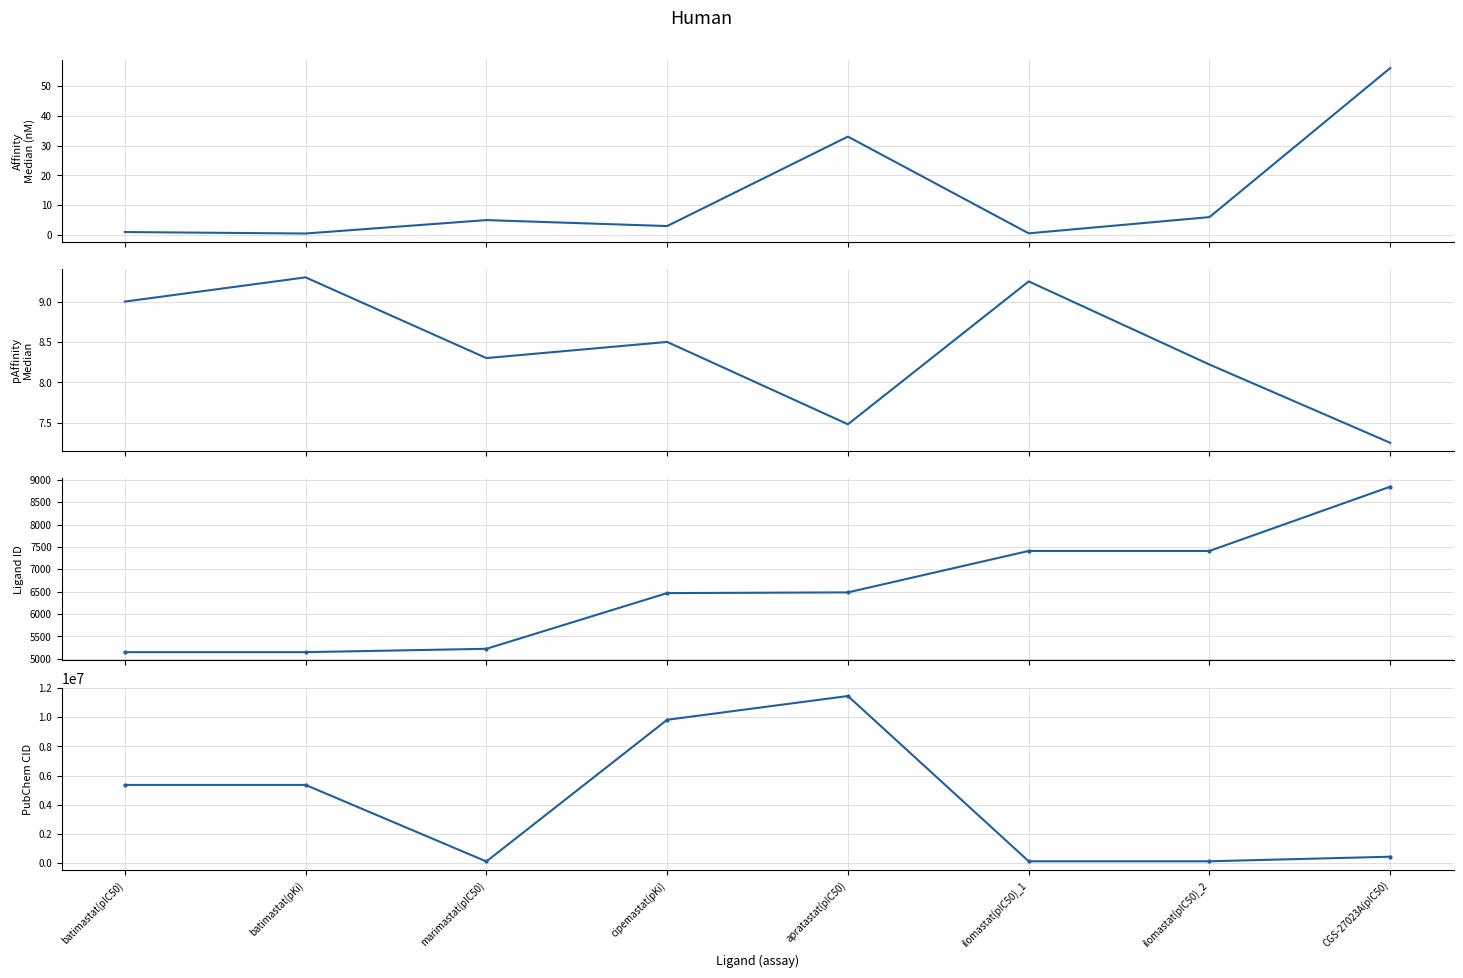

True or false: ligand_id and ligand_pubchem_cid cross at least once.

False